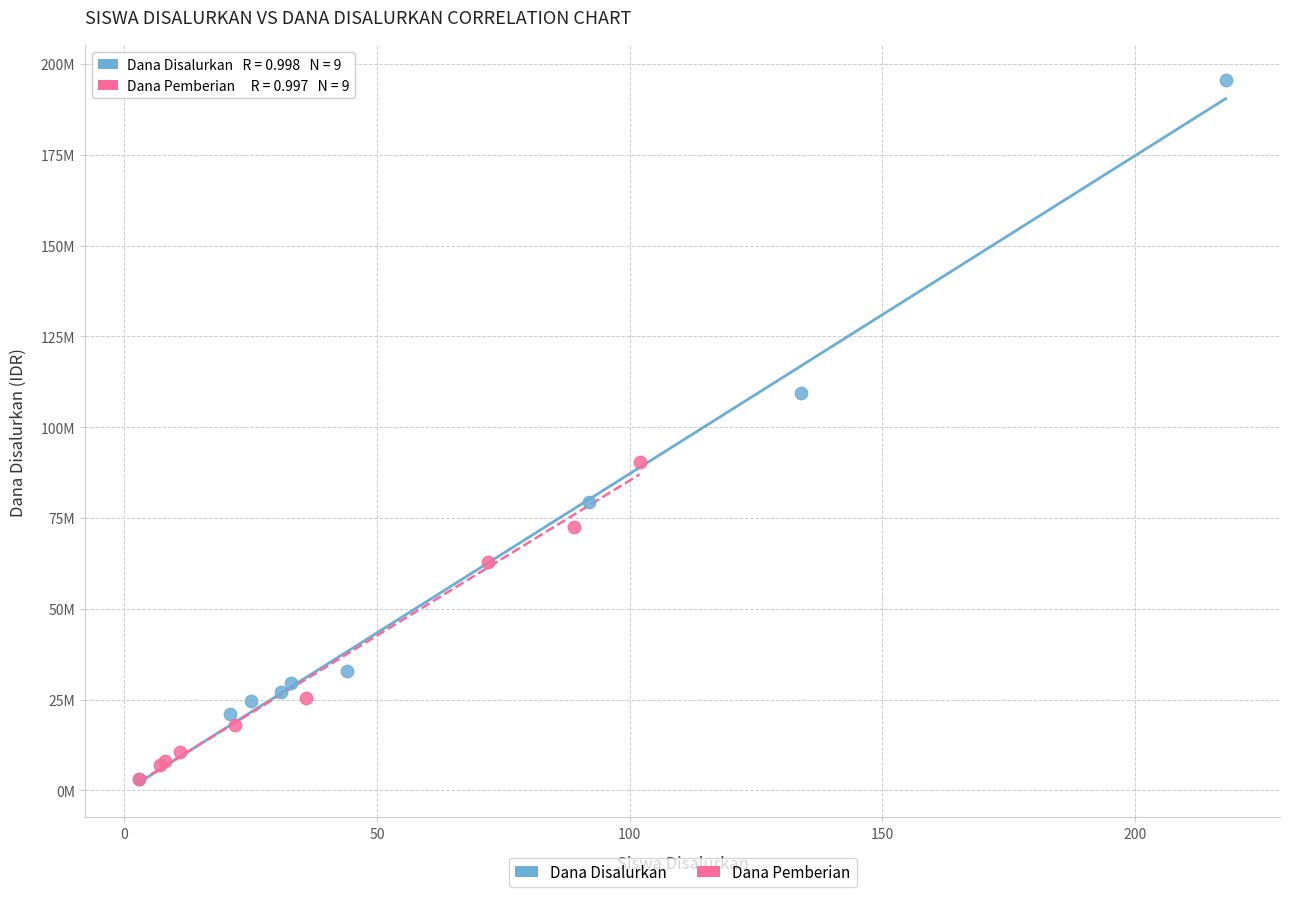

Which series has the widest spread of Y values?

Dana Disalurkan